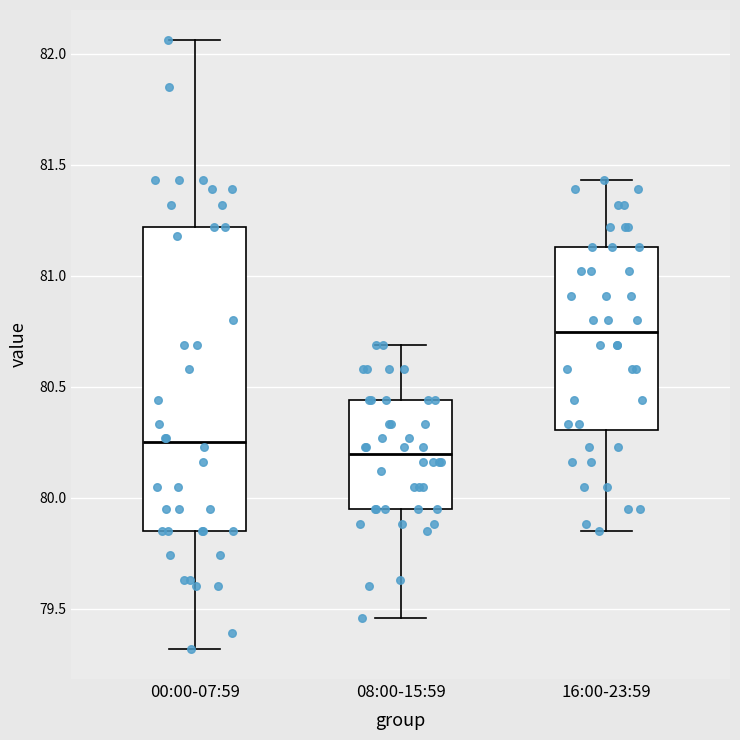

Which box's median line is the highest?

16:00-23:59